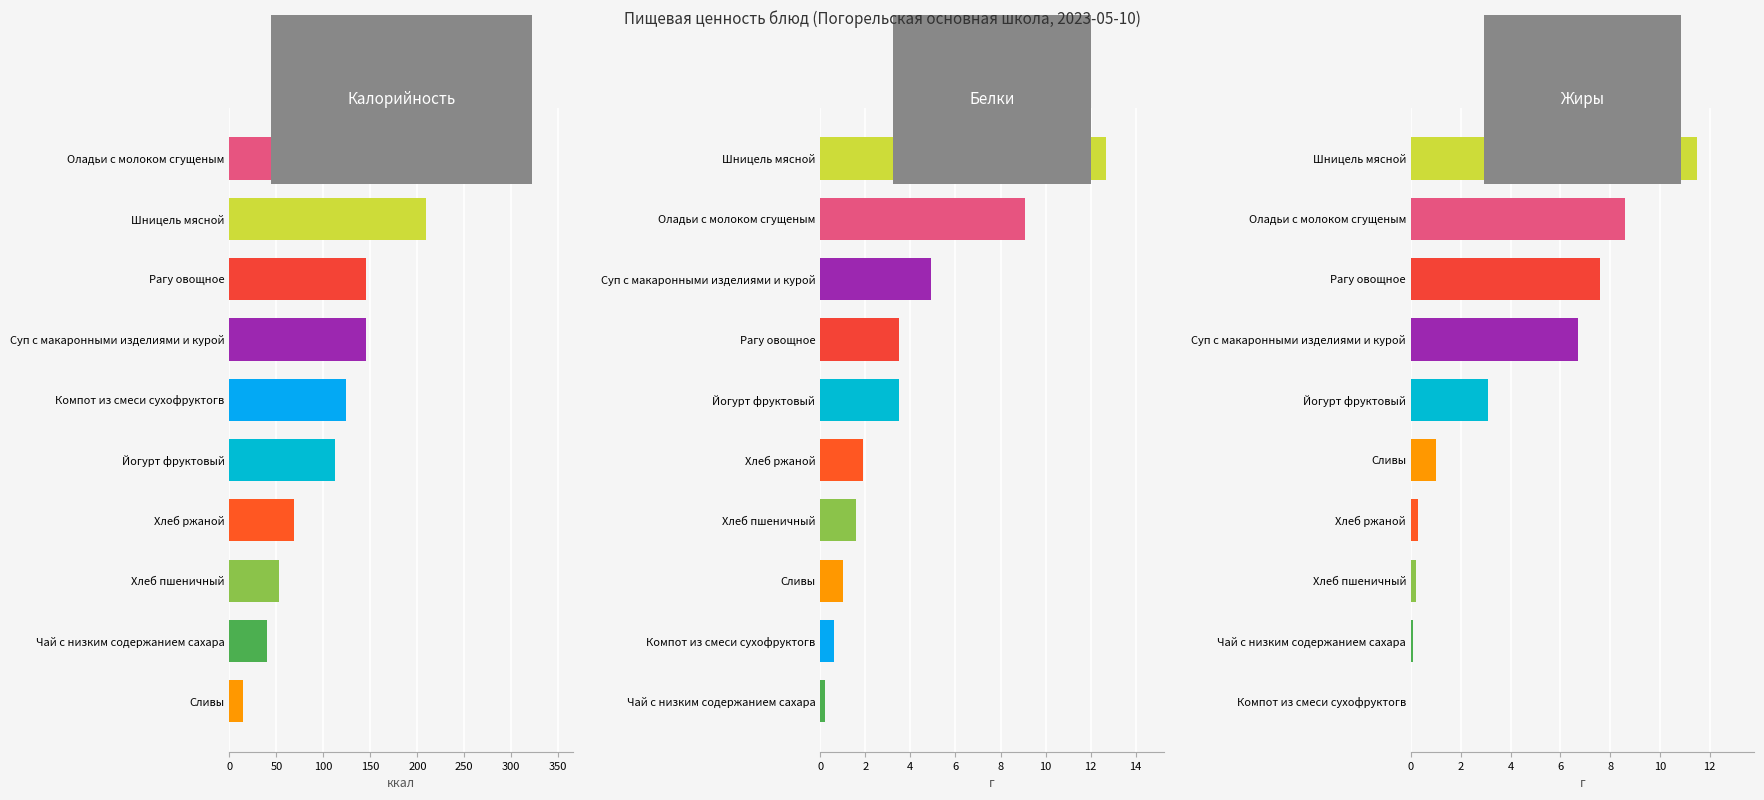

What is the average value of the Жиры series?

3.9